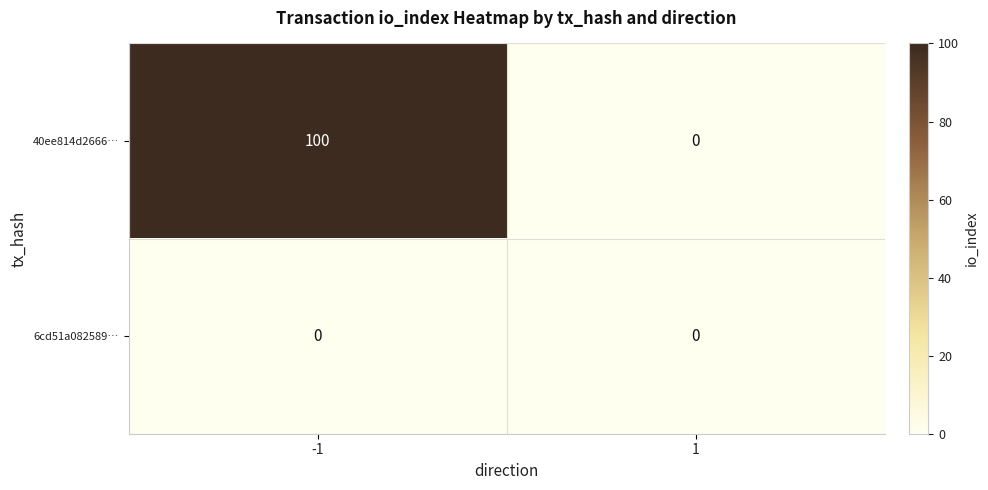

What is the sum of all 40ee814d2666… values?

100